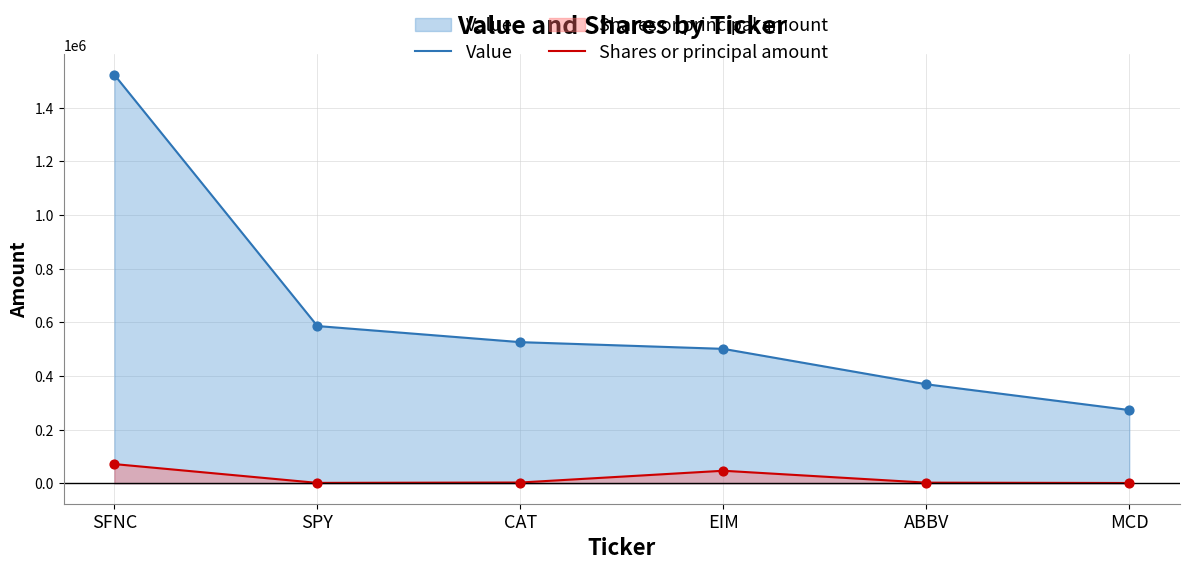

Is the value of Value at EIM greater than the value of Shares or principal amount at CAT?

Yes